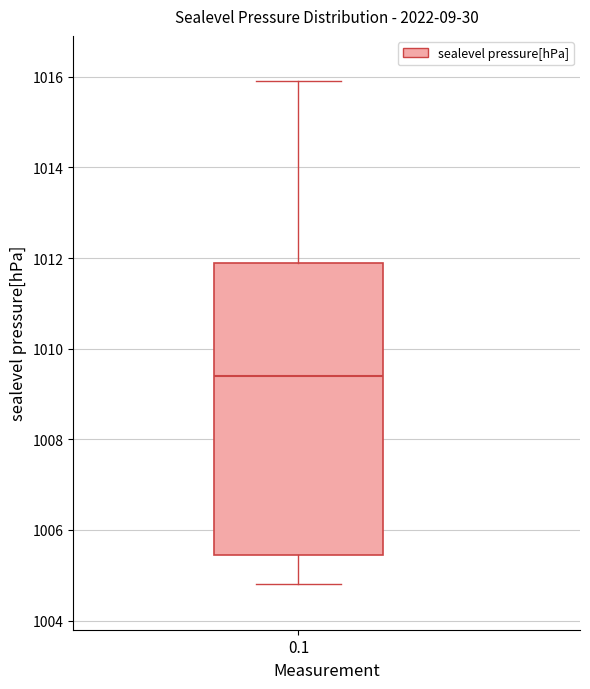

Read this box plot against the y-axis: the position of the median line, the range covered by the box, and the ends of both whiskers. The values are not printed on the chart, so give them approximately, as read against the axis.

median 1009.4, box 1005.4 to 1012.0, whiskers 1004.8 to 1016.0